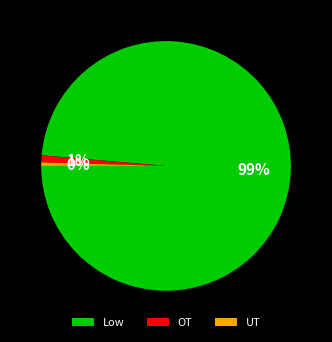

How many slices are in this pie chart?

3